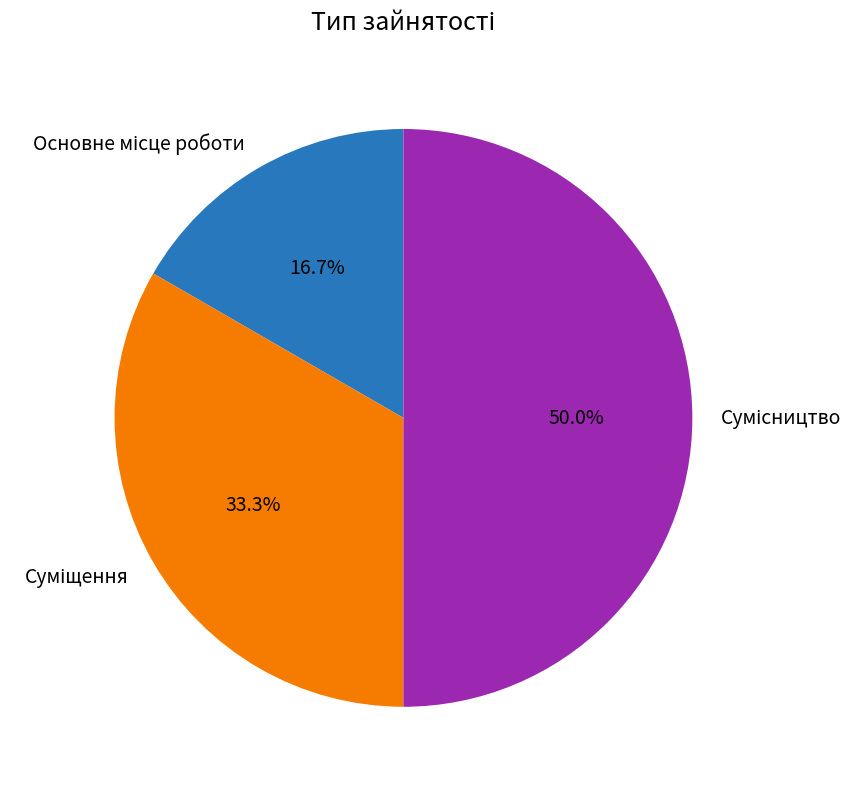

To the nearest percent, what is the combined percentage of Сумісництво and Суміщення?

83%